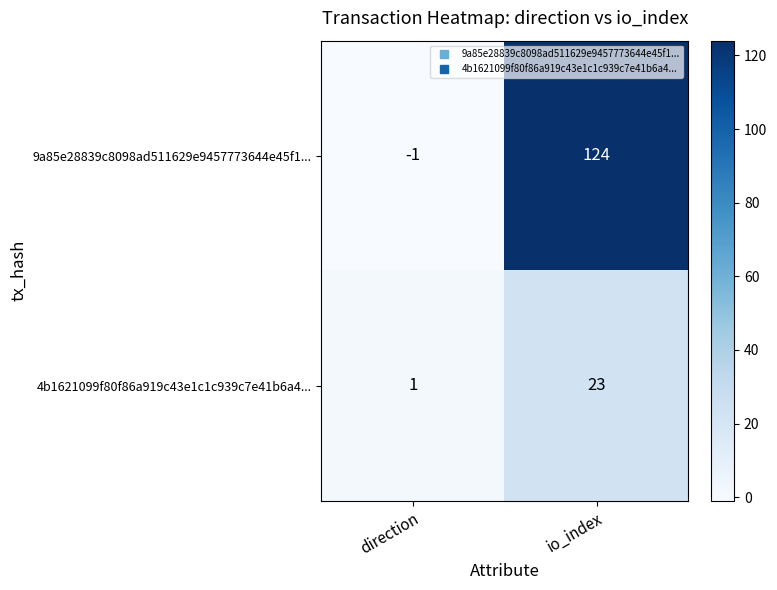

Read the 4b1621099f80f86a919c43e1c1c939c7e41b6a4... value at io_index, to the nearest 5.

25